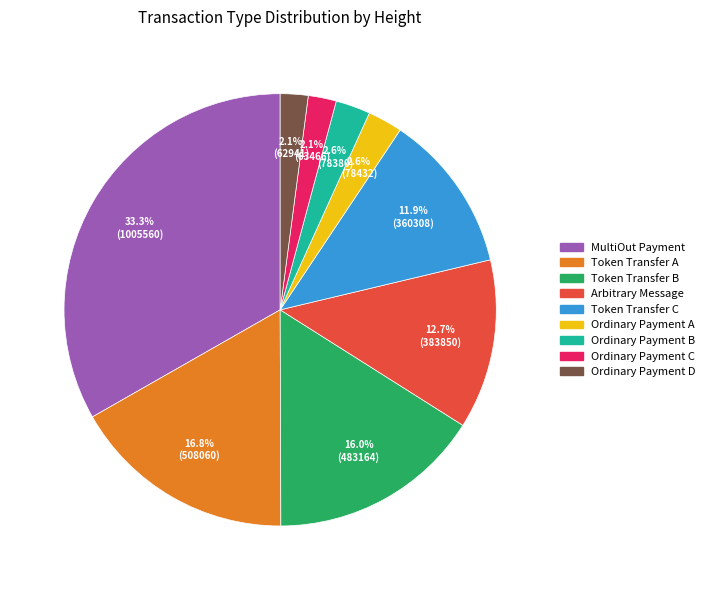

Is there a majority slice in this chart?

No